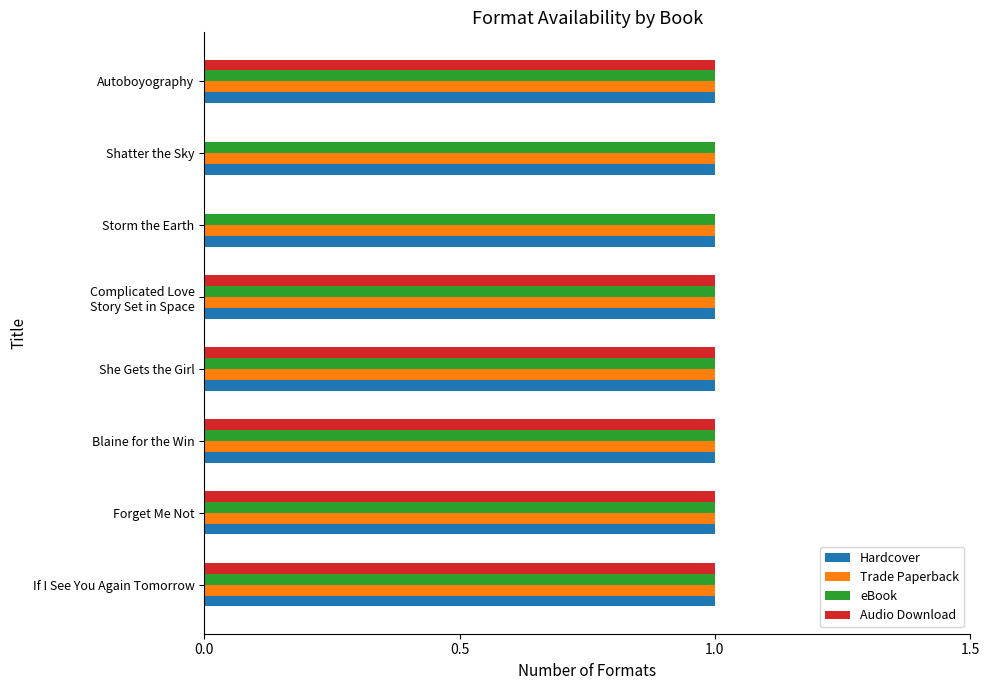

What is the total value across all series at Autoboyography?

4